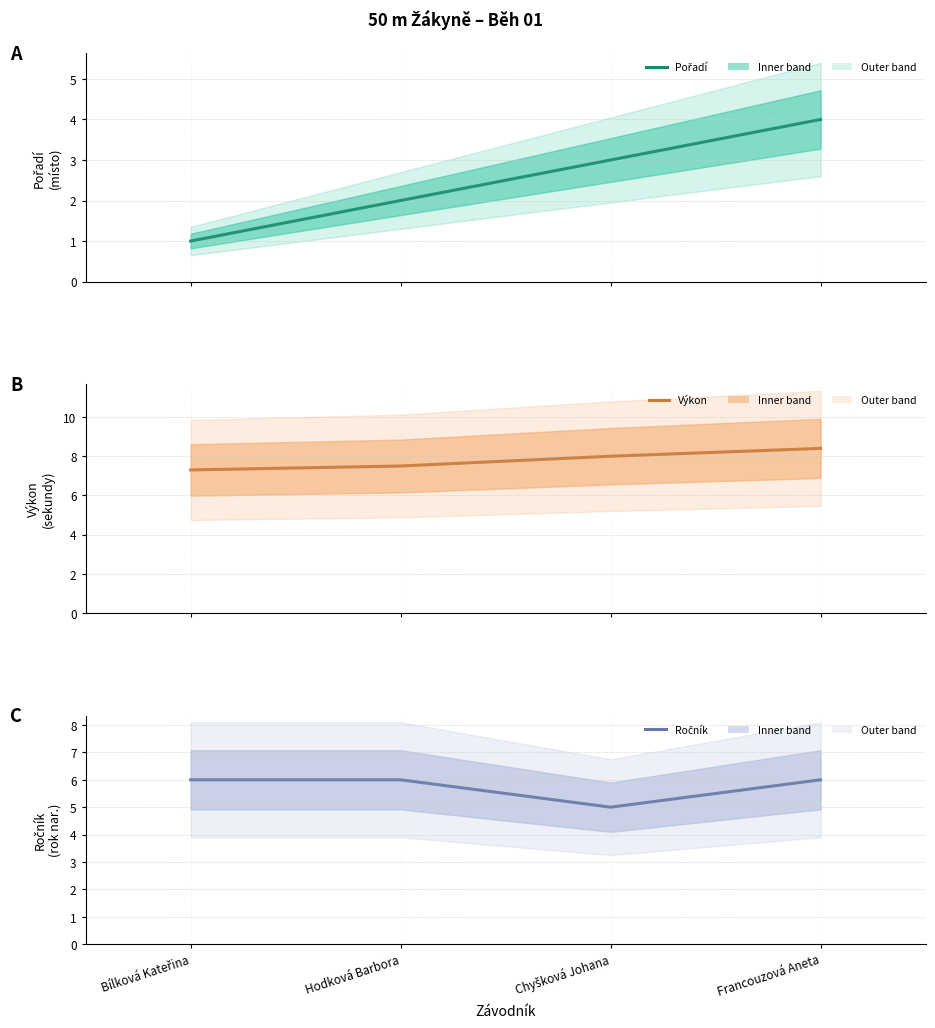

Between Francouzová Aneta and Bílková Kateřina, which is larger?

Francouzová Aneta